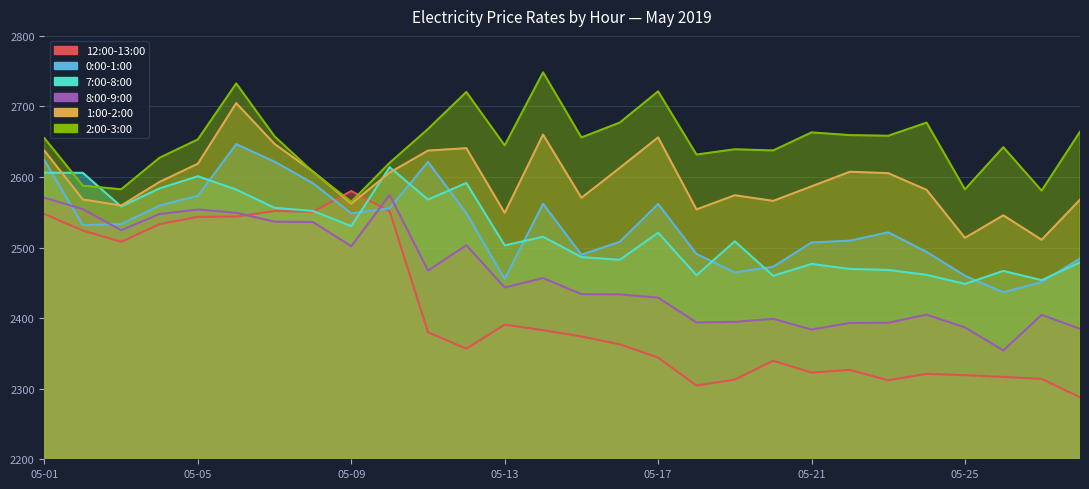

Rank the series at 05-09 from lowest to highest value.

8:00-9:00, 7:00-8:00, 0:00-1:00, 1:00-2:00, 2:00-3:00, 12:00-13:00